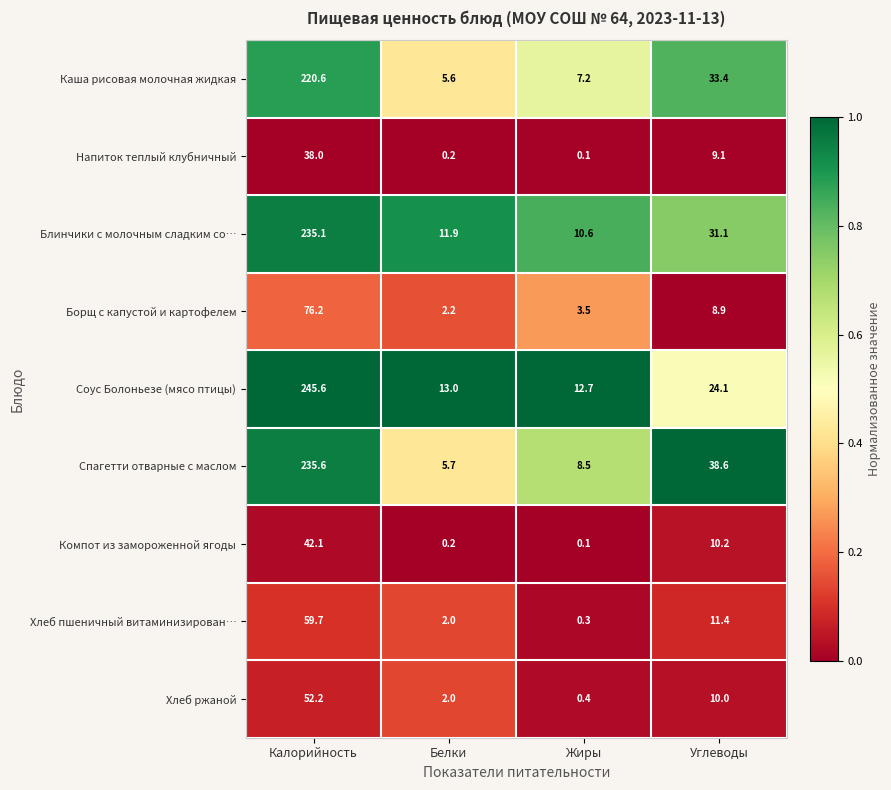

The Компот из замороженной ягоды series shows 0.1 at Жиры. True or false?

True